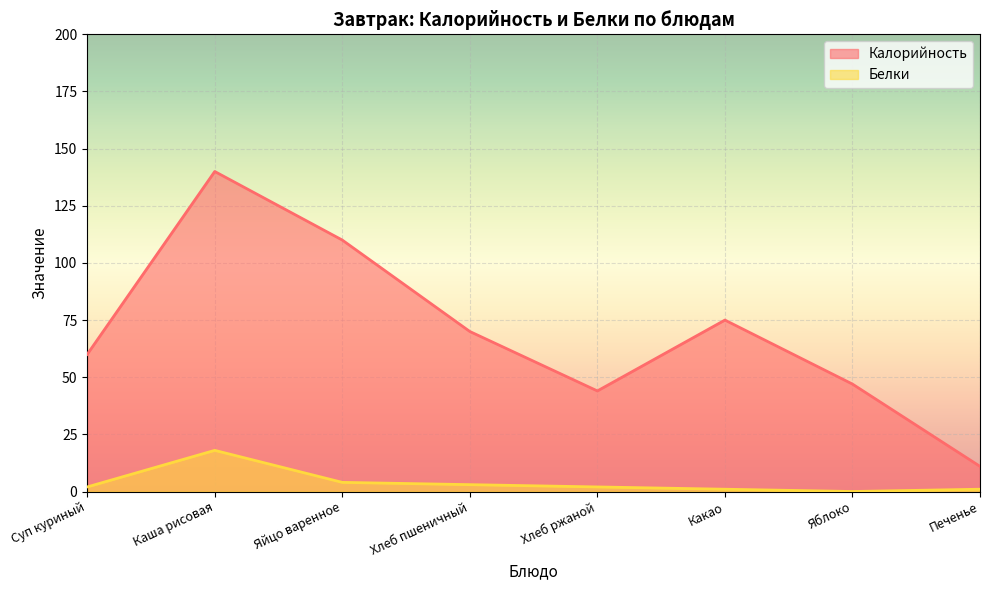

How many series are shown in this chart?

2